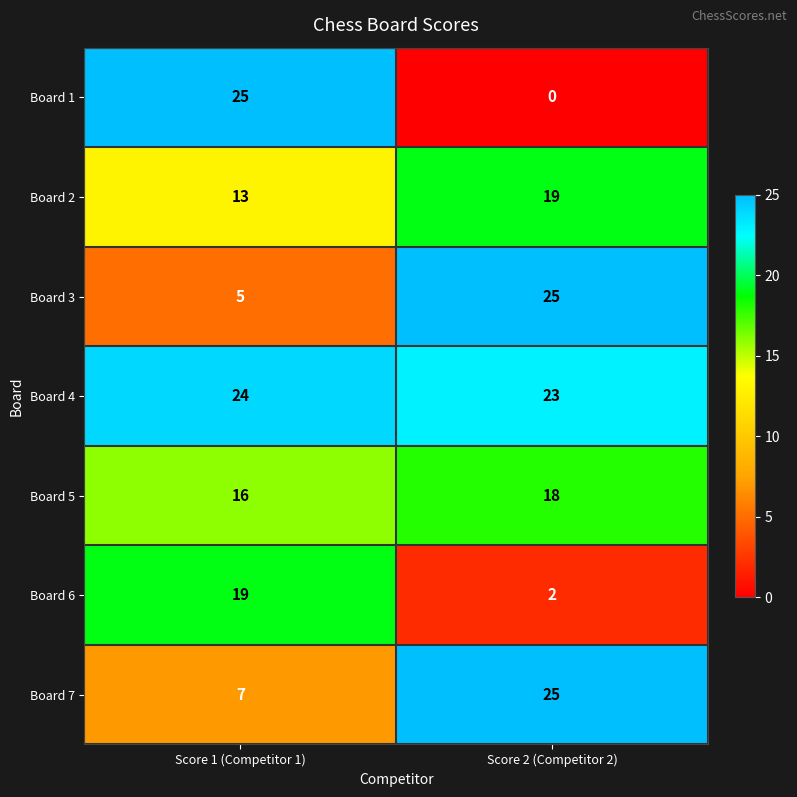

At which category is the sum across all series the highest?

Score 2 (Competitor 2)